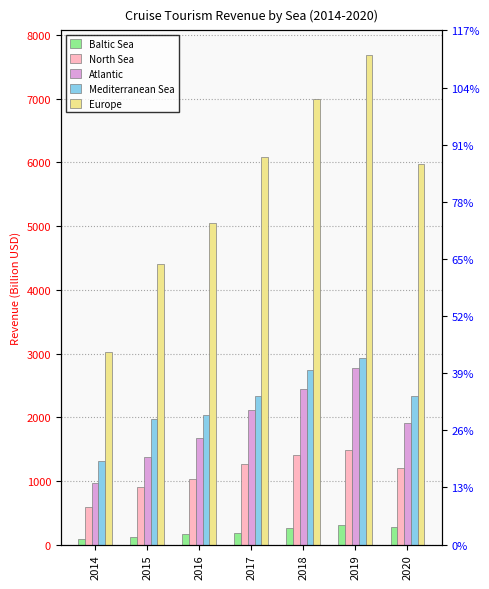

What is the total value across all series at 2020?

11695.0